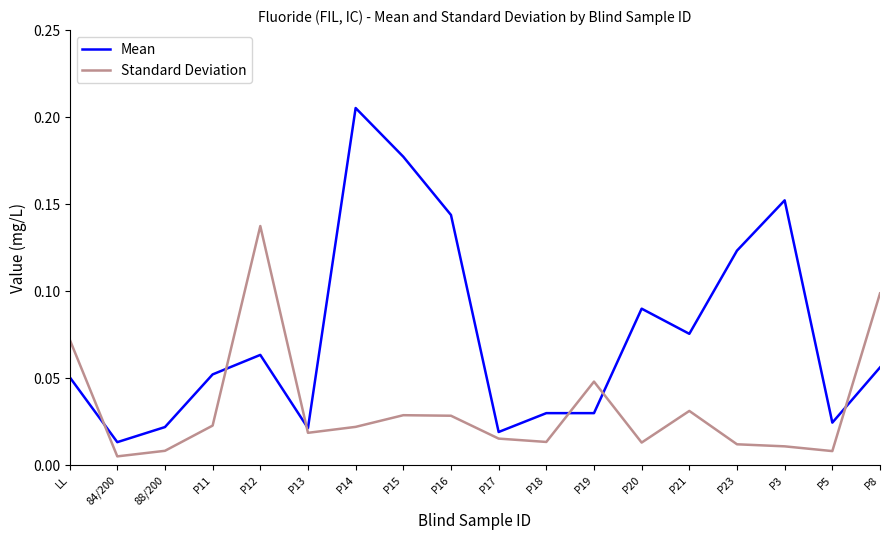

List the series in order of their peak value, lowest first.

Standard Deviation, Mean